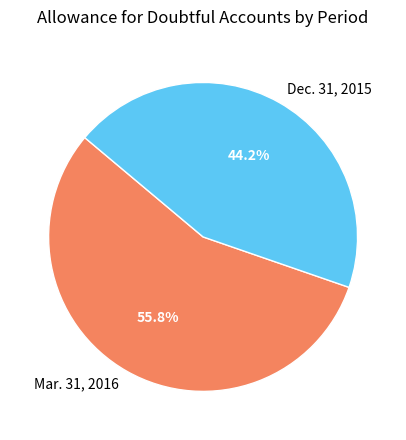

To the nearest percent, what is the difference between the Mar. 31, 2016 and Dec. 31, 2015 slice percentages?

12%